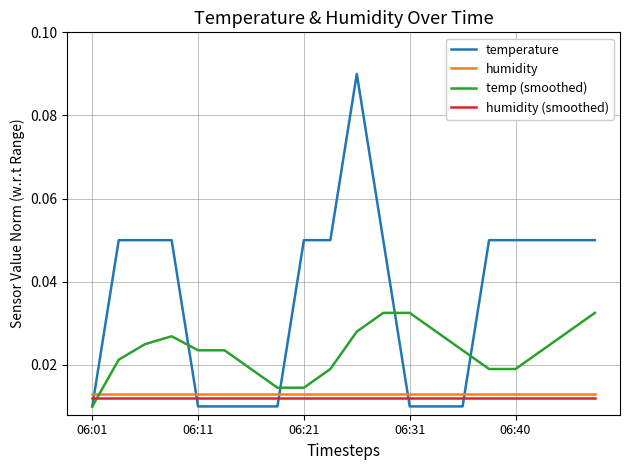

True or false: temp (smoothed) and humidity intersect in this chart.

True